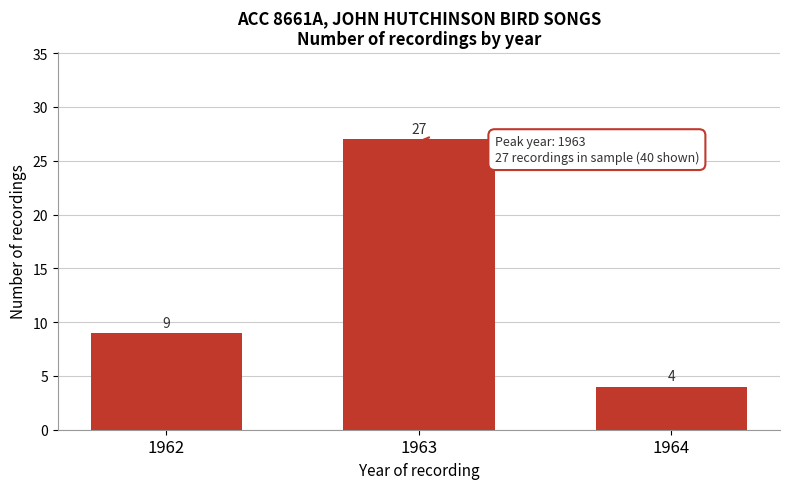

Reading left to right, extract all data points from this chart.

9	27	4